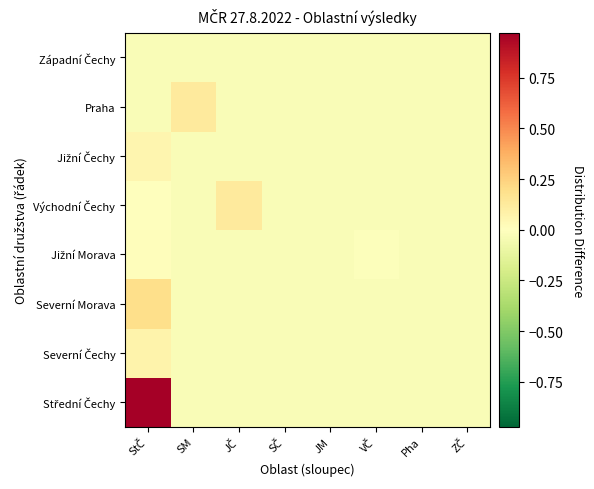

How many data points does each series have?

8